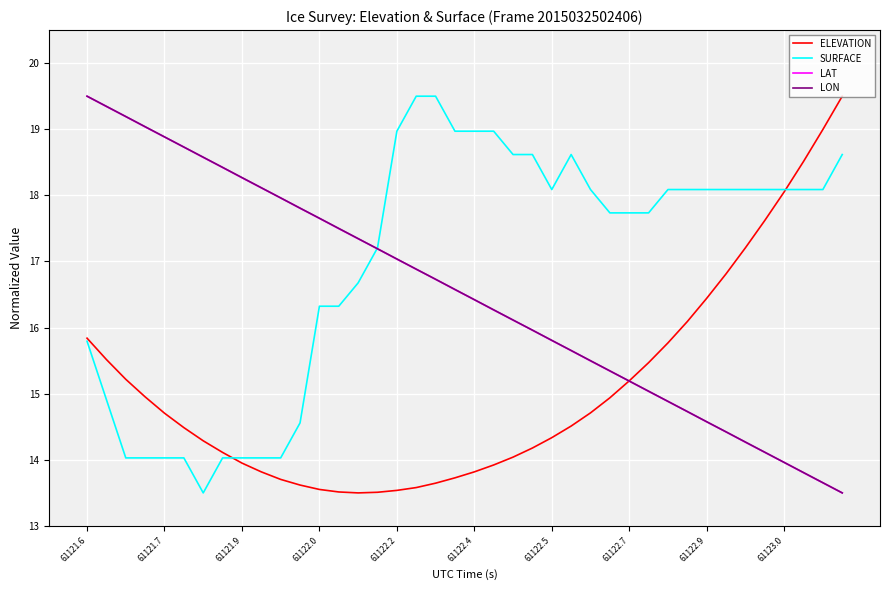

Which series has the largest total across all categories?

SURFACE